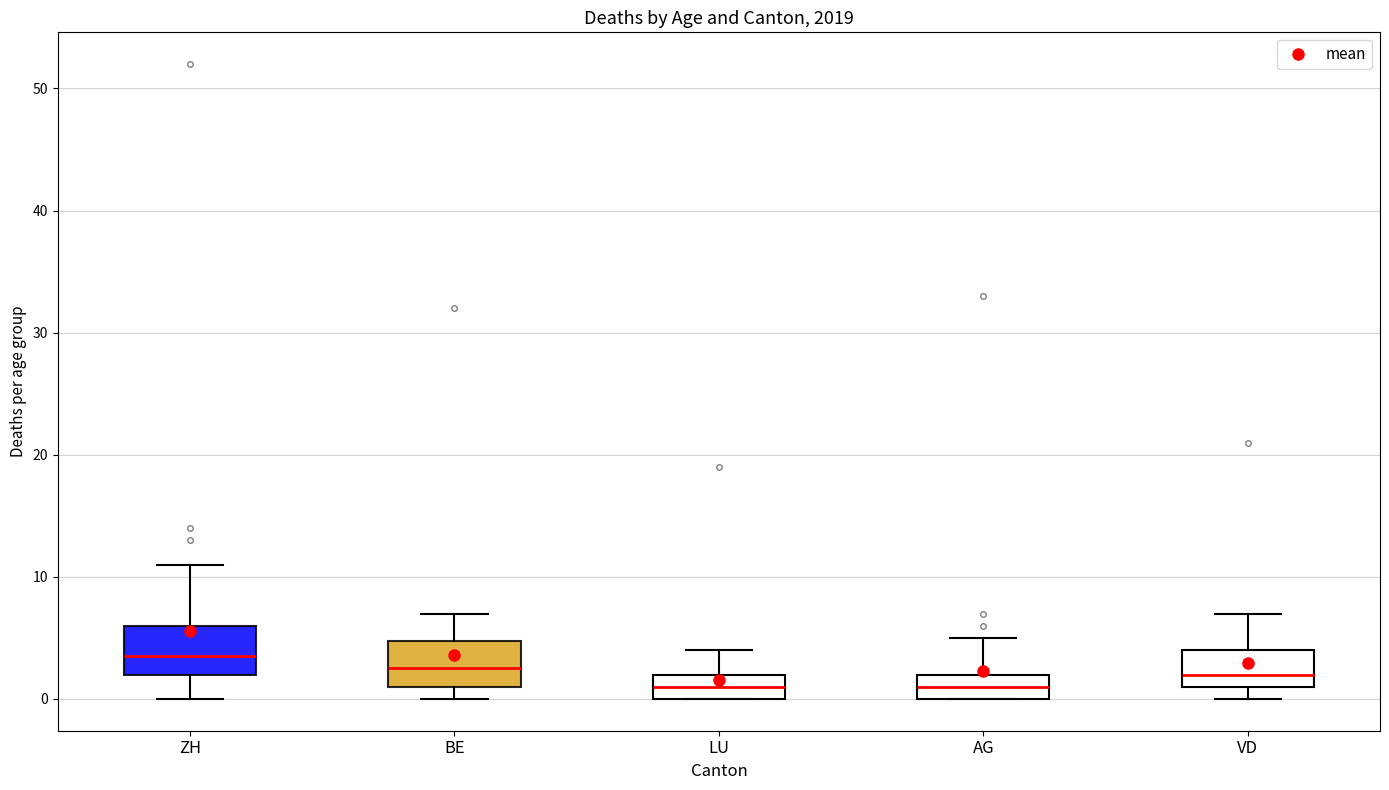

Where does the upper whisker of the box for BE end on the y-axis? The values are not printed on the chart, so give them approximately, as read against the axis.

7